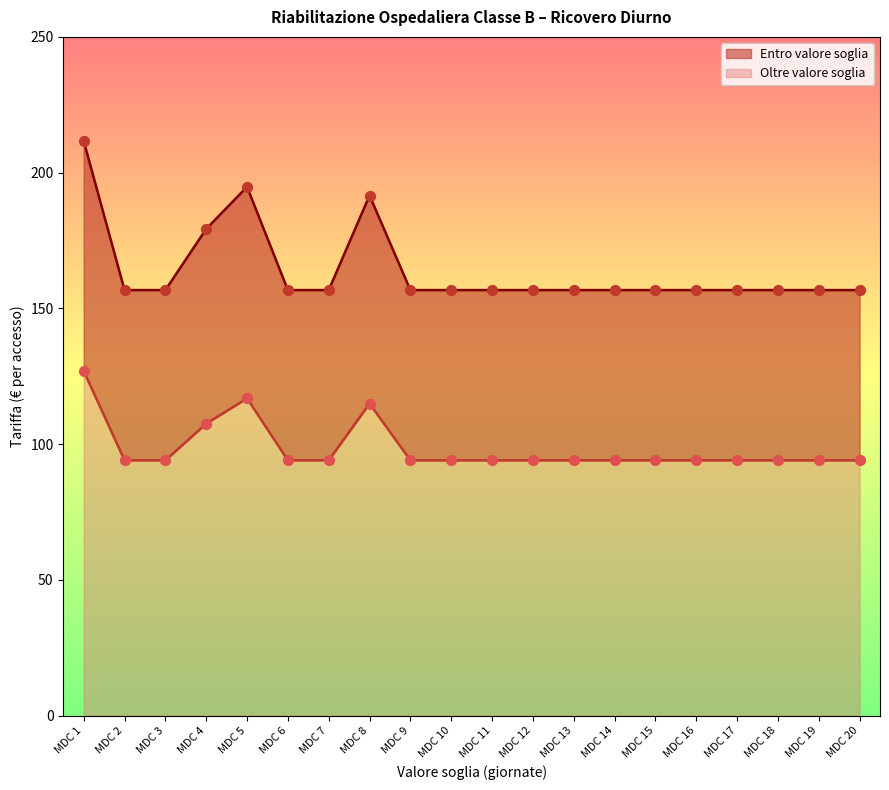

At how many categories does at least one series exceed 125?

20